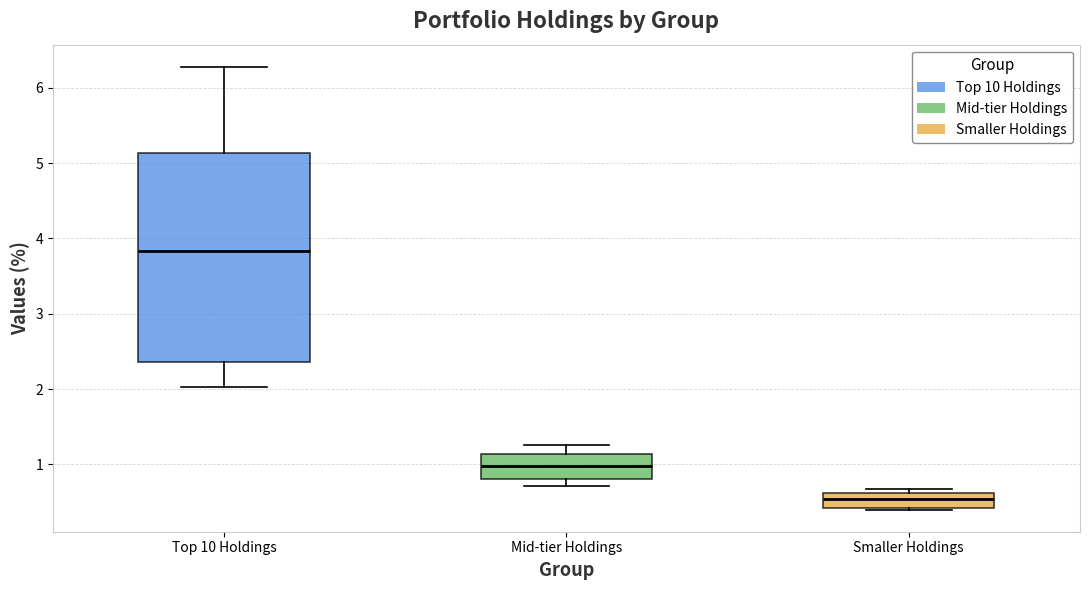

Where does the upper whisker of the box for Top 10 Holdings end on the y-axis? The values are not printed on the chart, so give them approximately, as read against the axis.

6.3